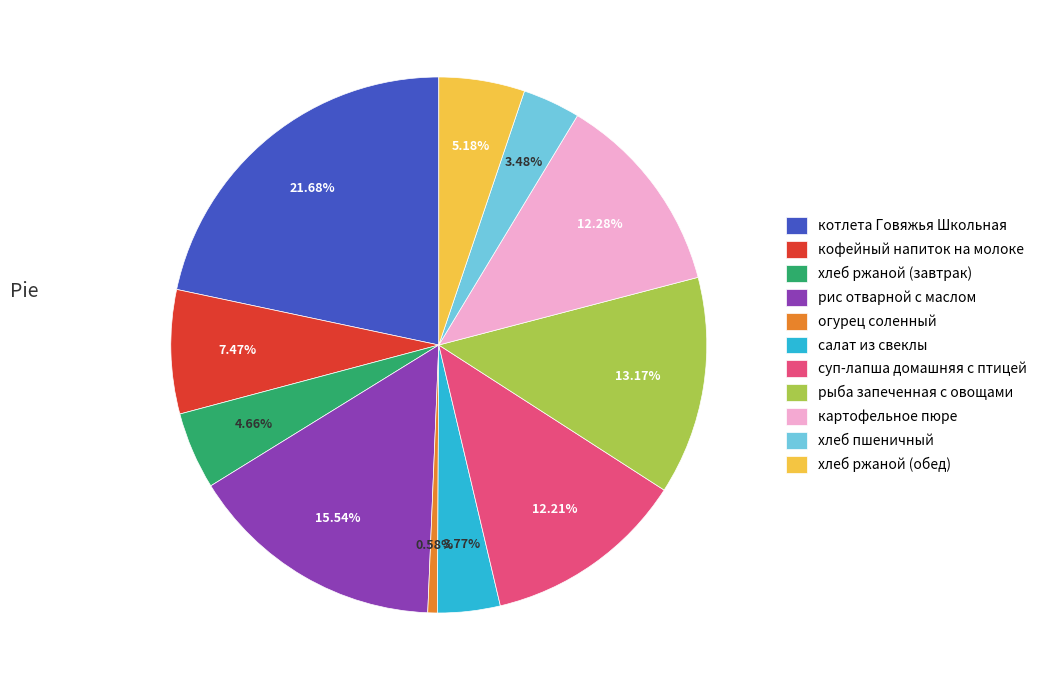

Approximately how many times larger is the value at кофейный напиток на молоке compared to хлеб ржаной (завтрак)?

1.6